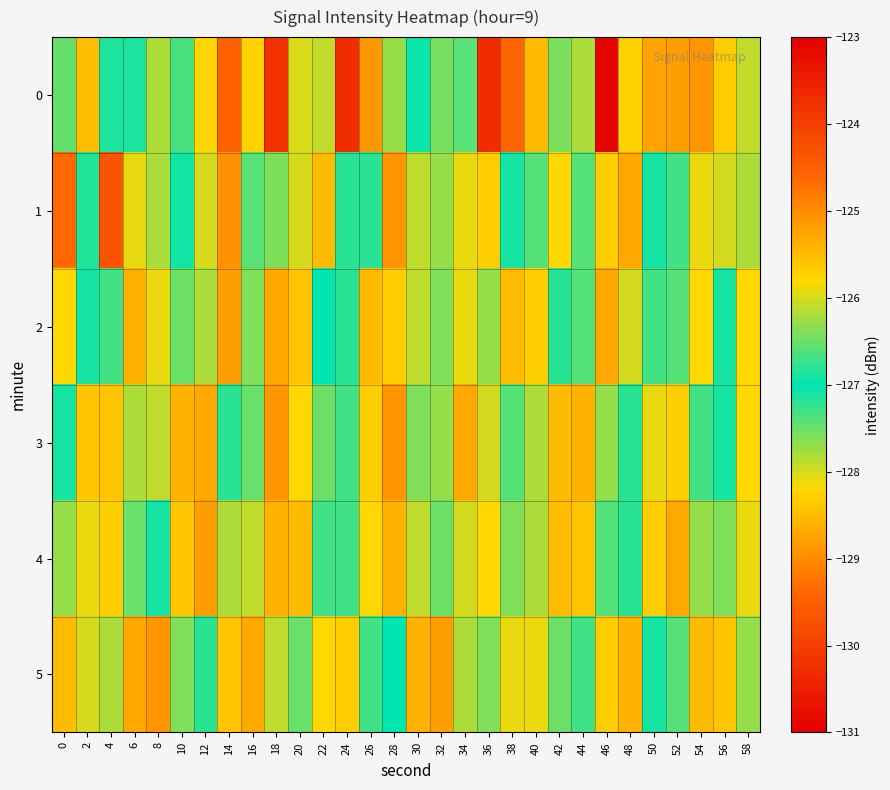

What is the spread (max minus min) of values at 40?

2.6